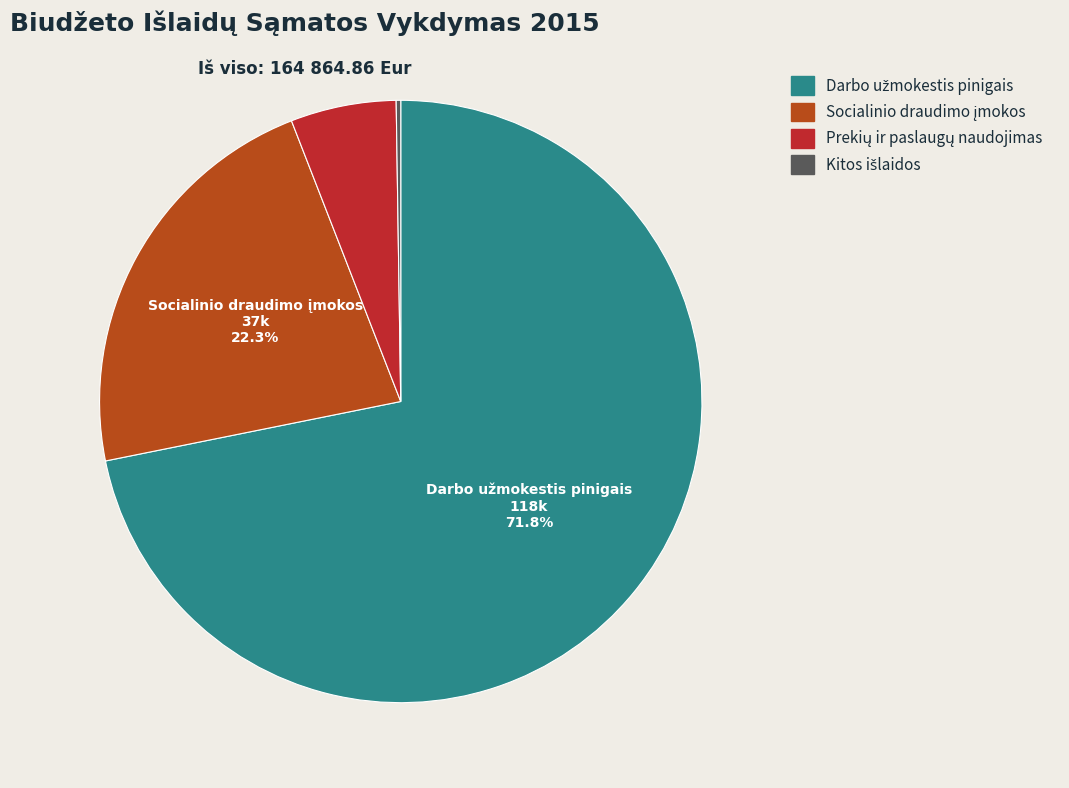

Is there a majority slice in this chart?

Yes